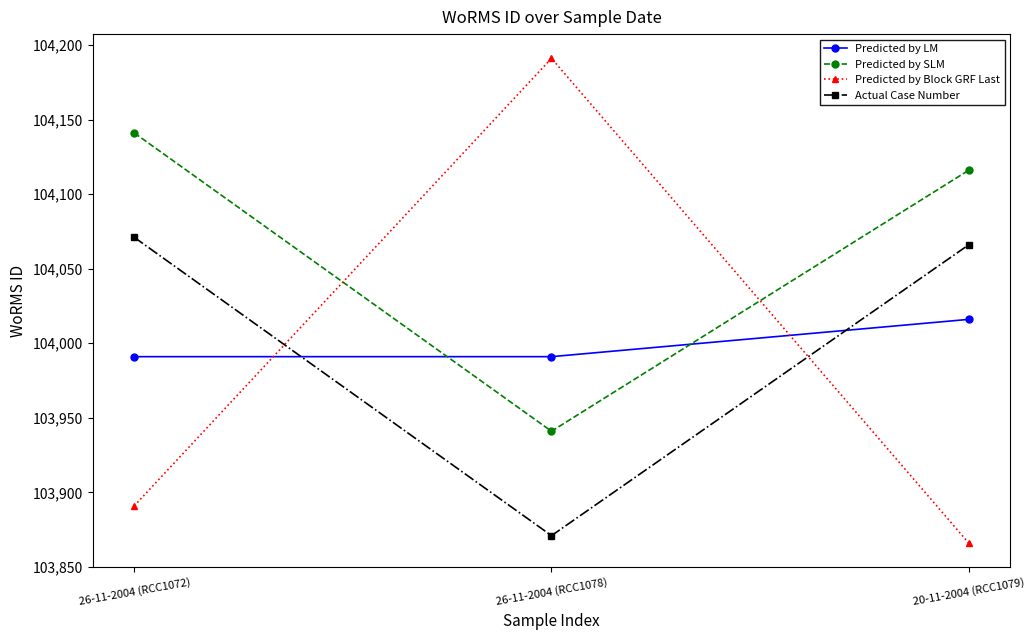

Rank the series at 26-11-2004 (RCC1072) from highest to lowest value.

Predicted by SLM, Actual Case Number, Predicted by LM, Predicted by Block GRF Last